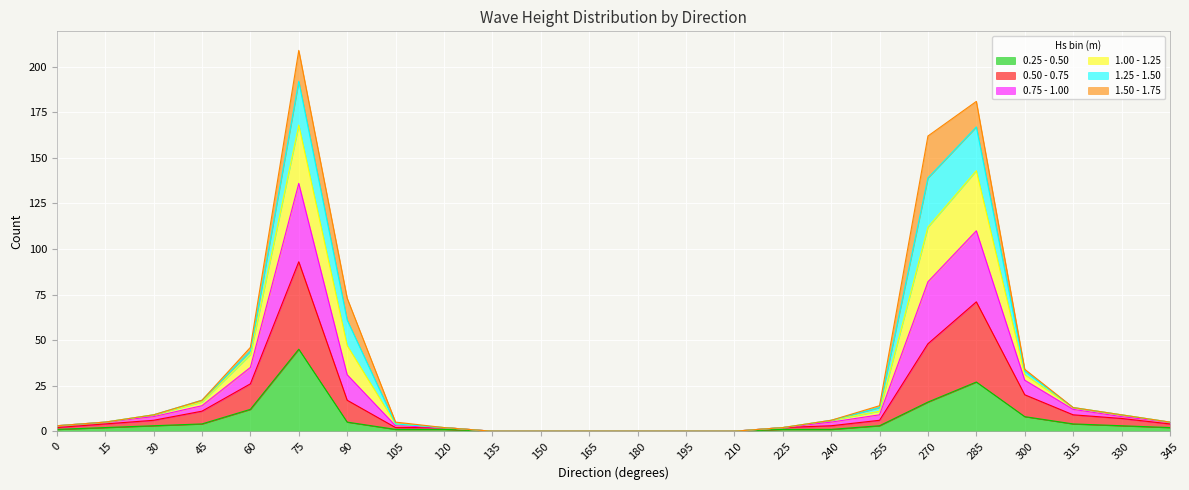

At which category is the sum across all series the highest?

75